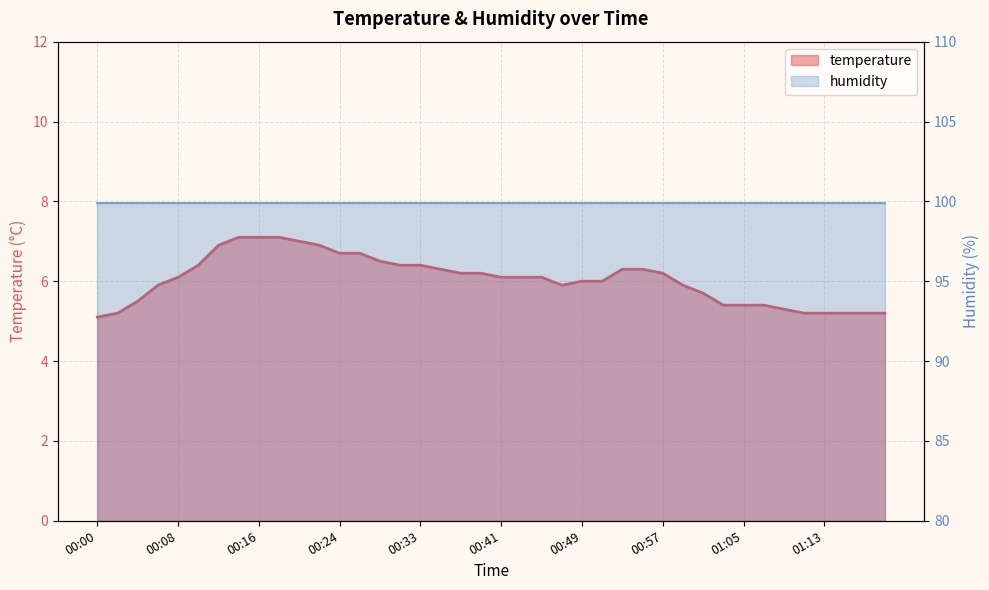

What is the average value?

6.0